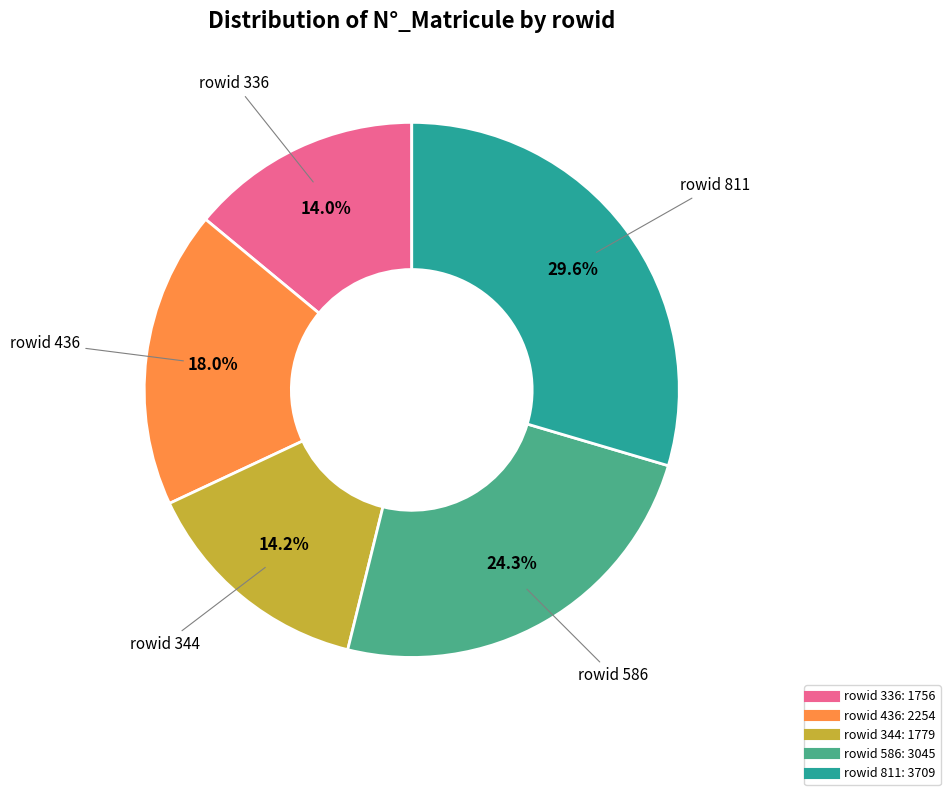

Count the number of slices in the pie.

5